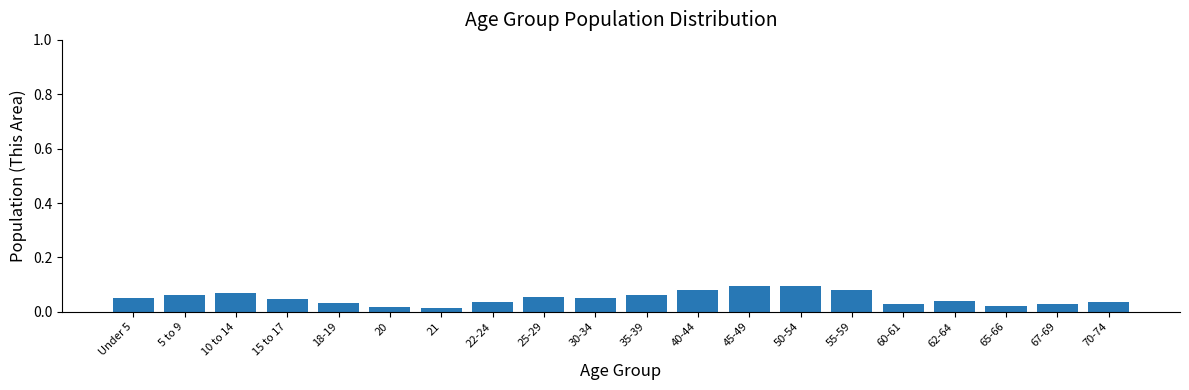

What position from the left is 45-49?

13